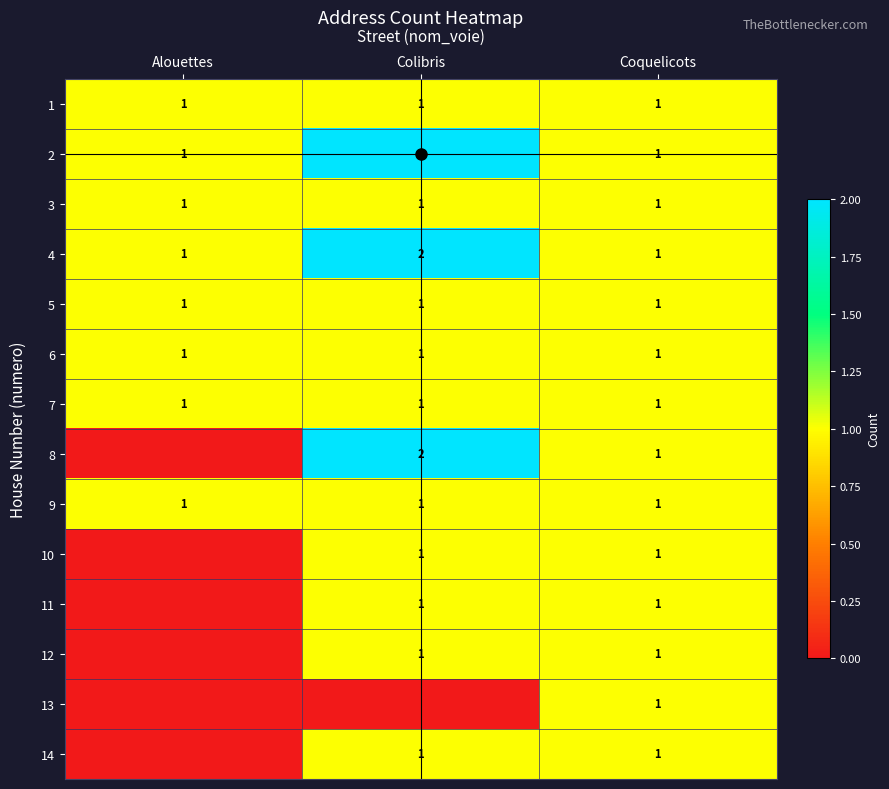

True or false: 4 has a value of 1 at Alouettes.

True